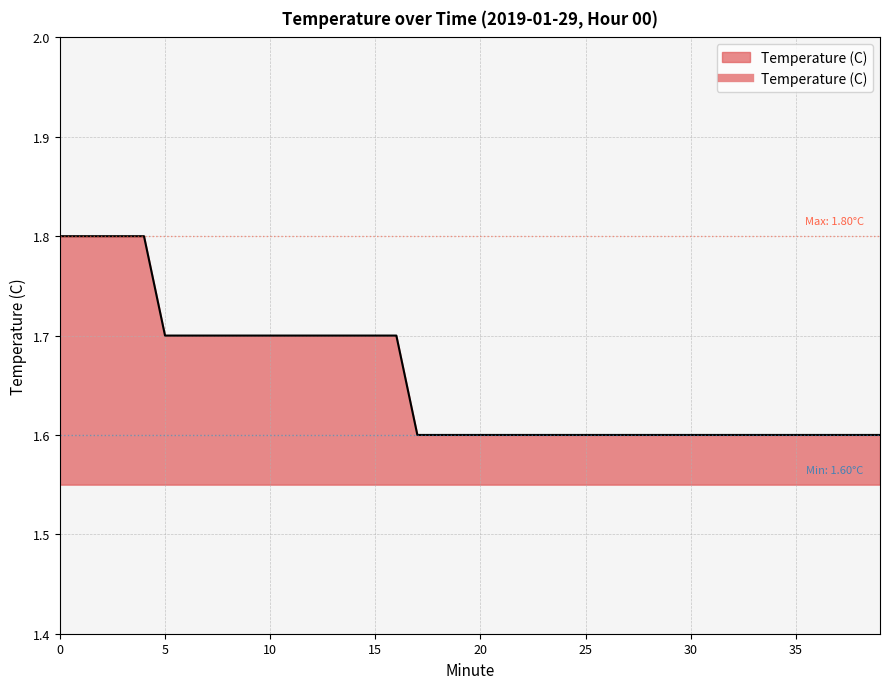

What is the minimum value shown in the chart?

1.6